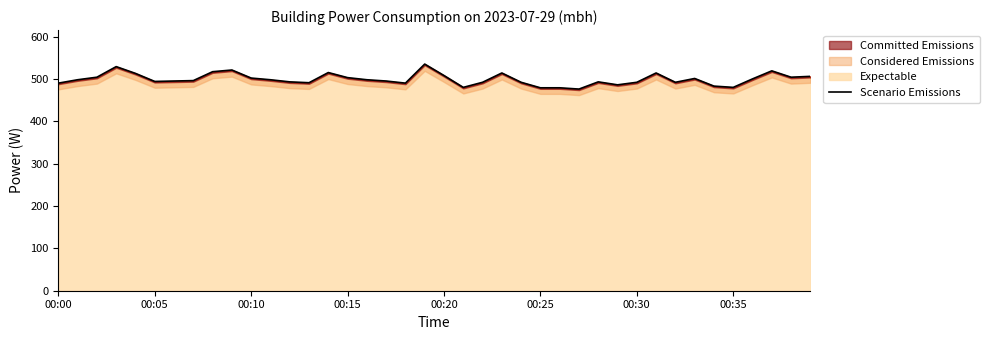

How many interior local valleys (lower than both neighbors) does the data have?

9